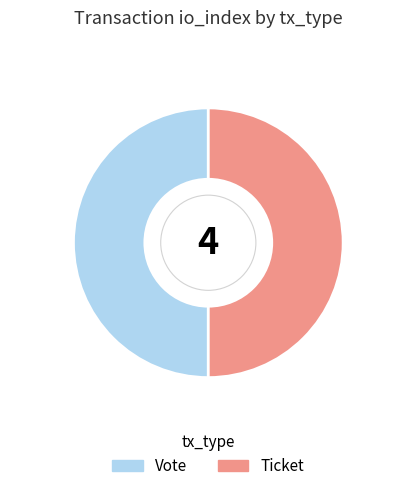

Do Vote and Ticket together represent more than half of the pie?

Yes